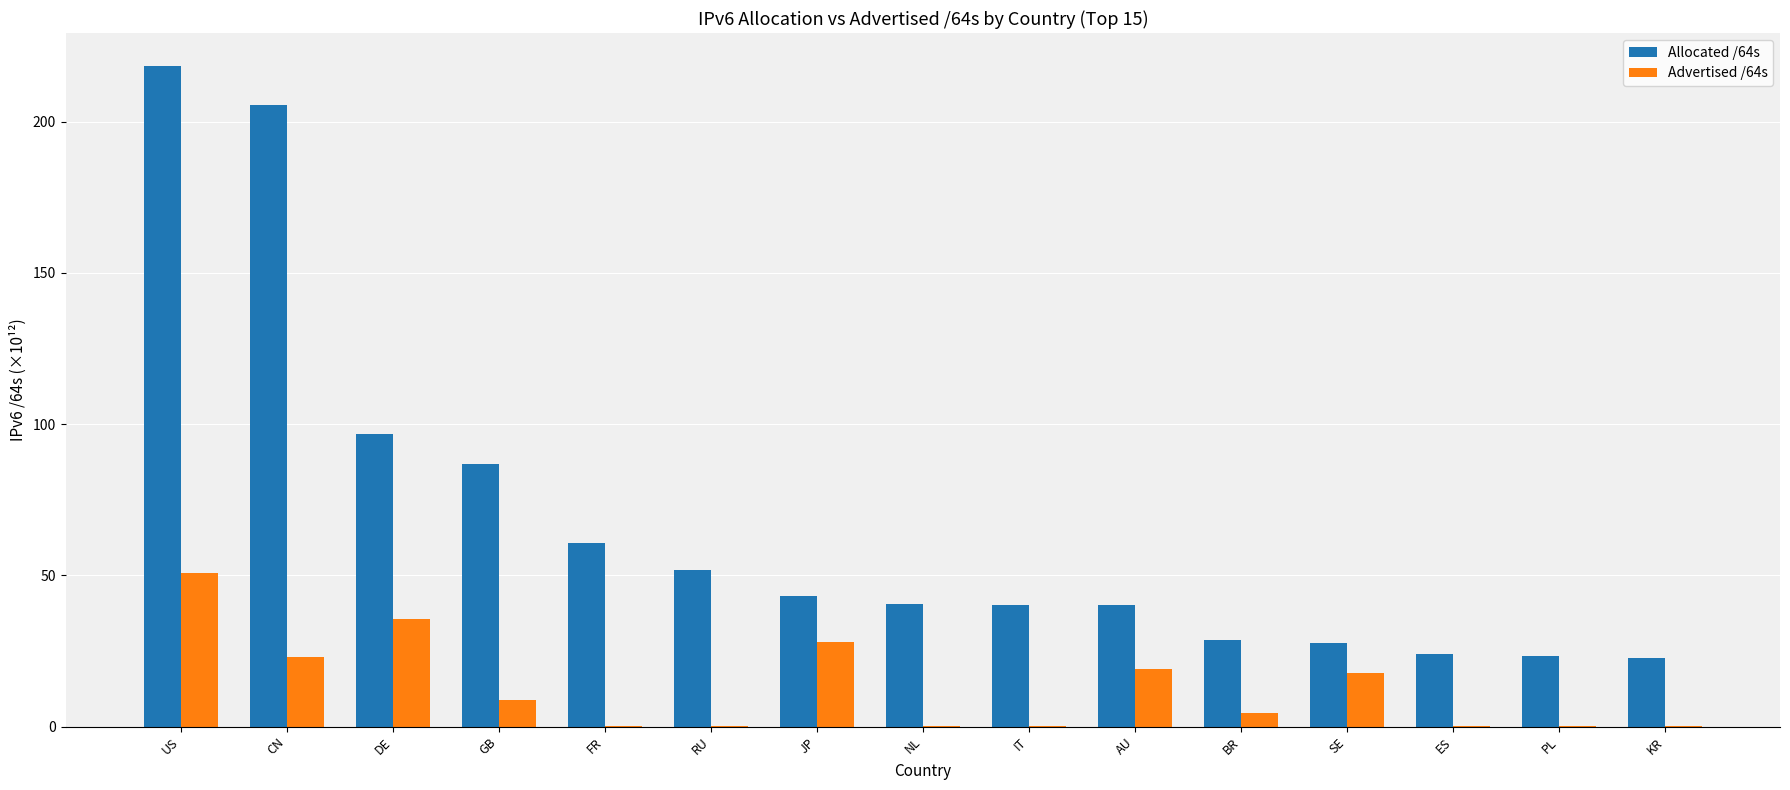

Is the value of Advertised /64s at CN greater than the value of Allocated /64s at GB?

No